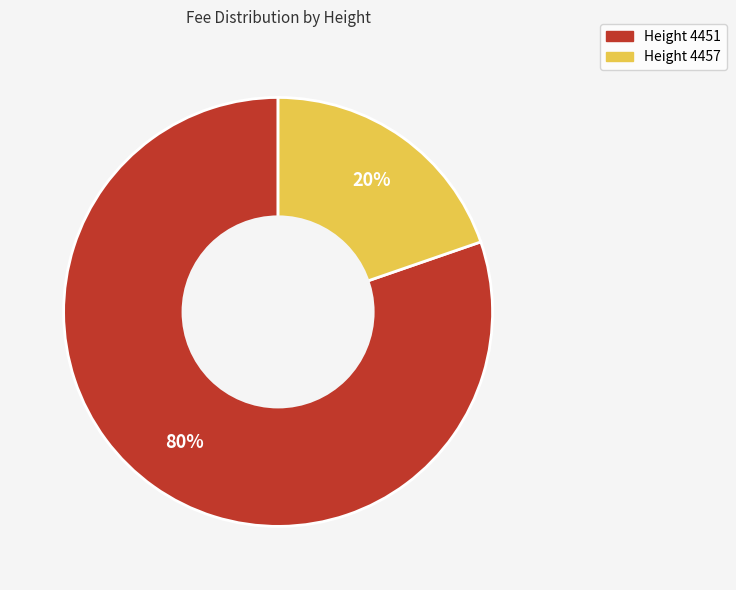

How many slices are in this pie chart?

2